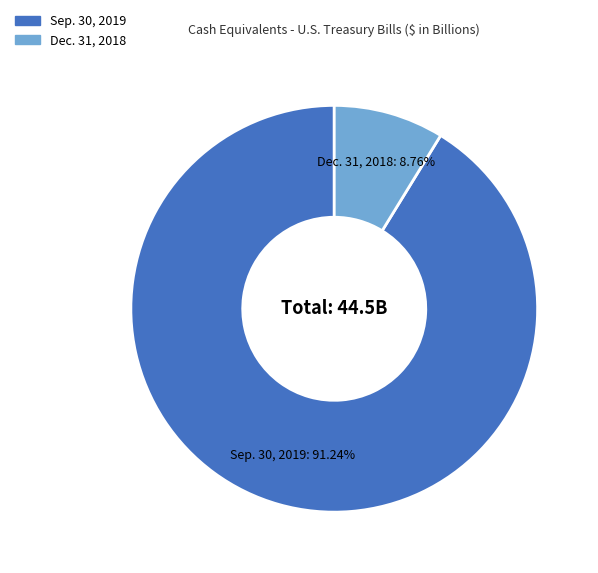

To the nearest percent, what portion does Sep. 30, 2019 represent?

91%